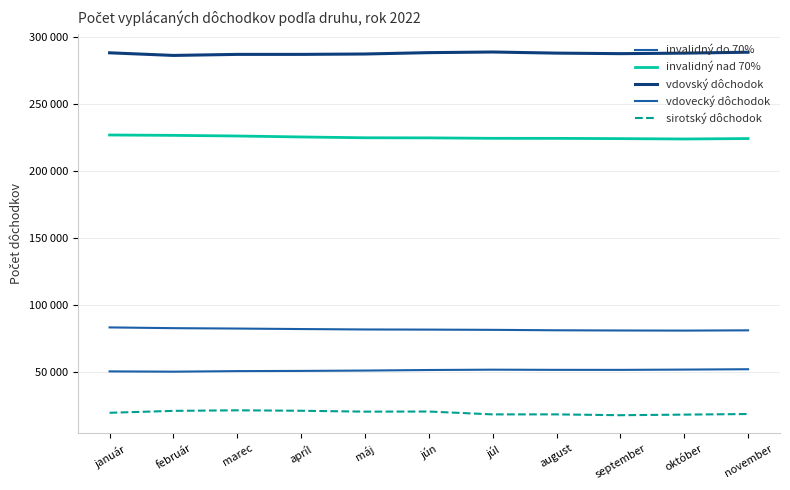

Which category has the highest value in the invalidný nad 70% series?

január